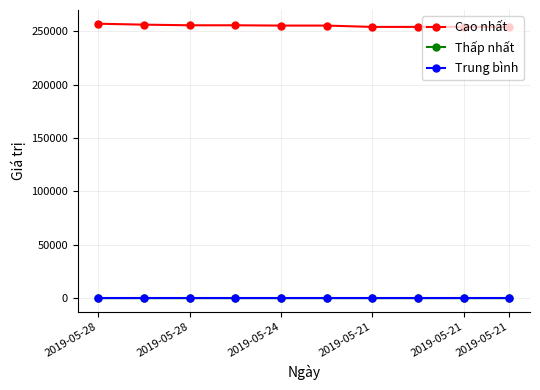

What is the value of the Cao nhất point at the 7th from the left?

254122